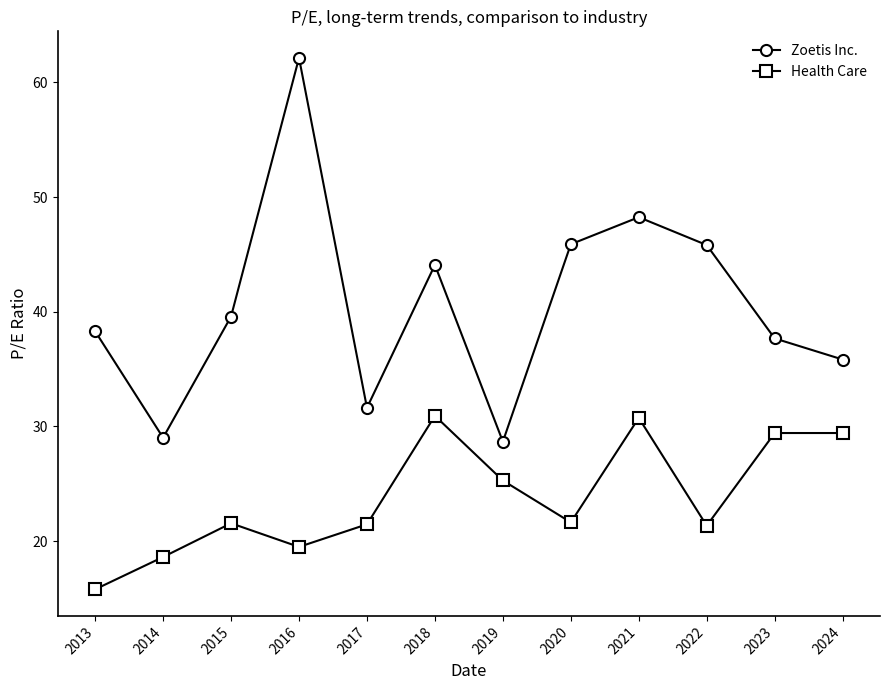

Is the value of Zoetis Inc. at 2022 greater than the value of Health Care at 2015?

Yes